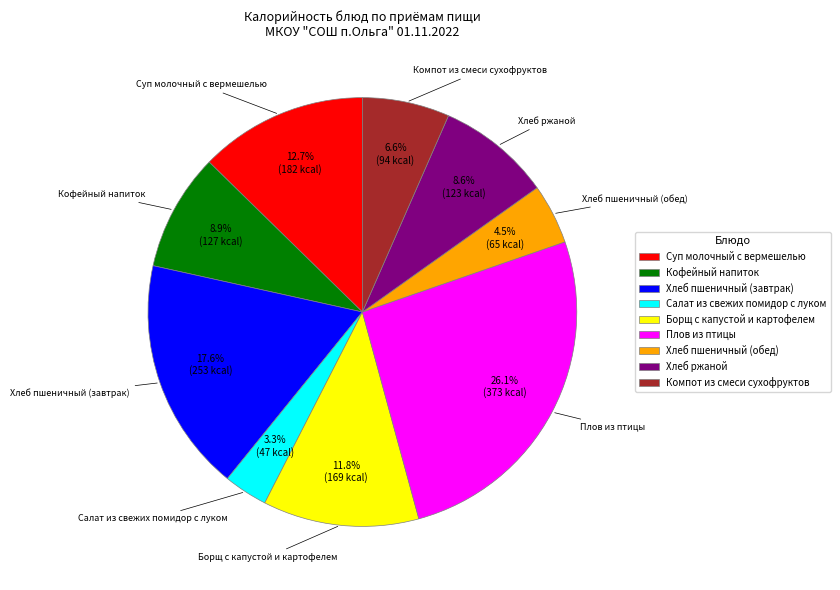

What is the ratio of the value at Хлеб пшеничный (обед) to the value at Кофейный напиток?

0.5